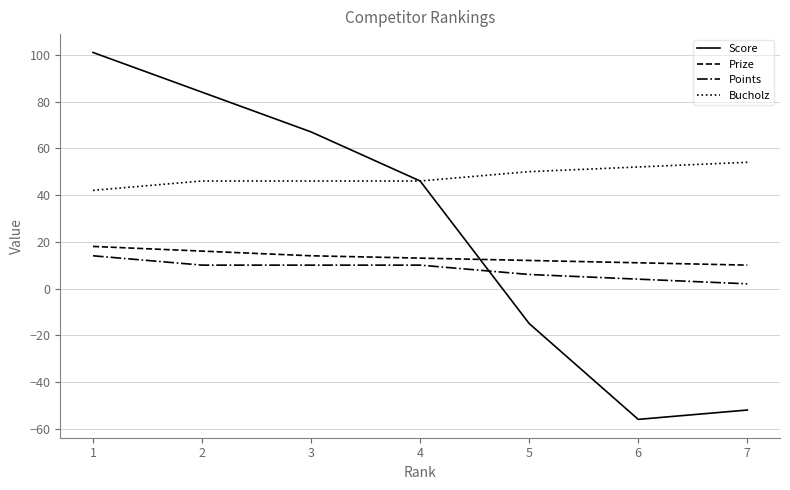

Is this an area chart (filled region under the line)?

No